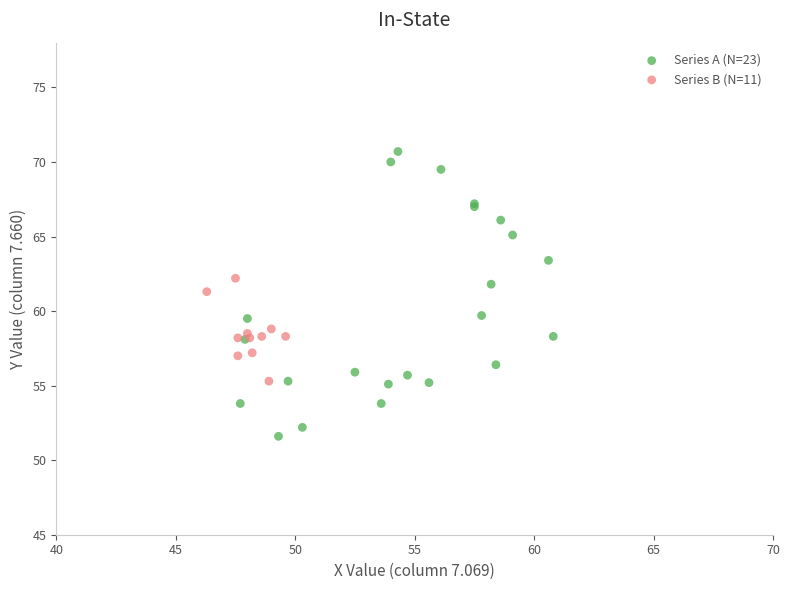

Which series has the largest Y range (max minus min)?

Series A (N=23)